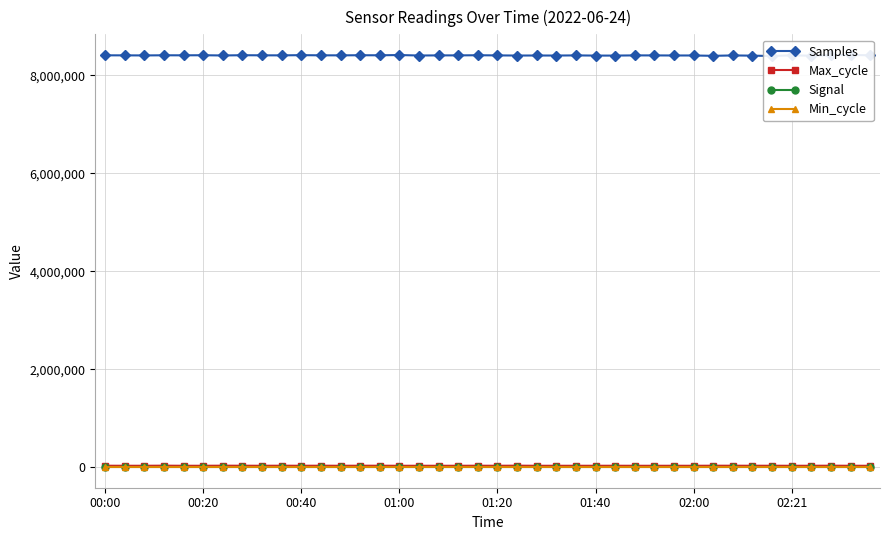

True or false: Signal and Max_cycle cross at least once.

False